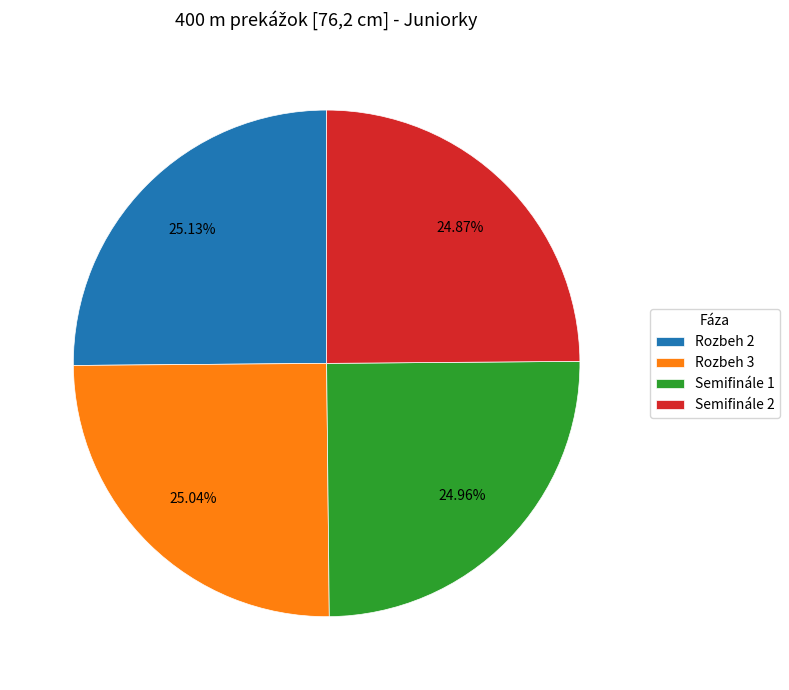

Does Rozbeh 3 represent more than half of the total?

No